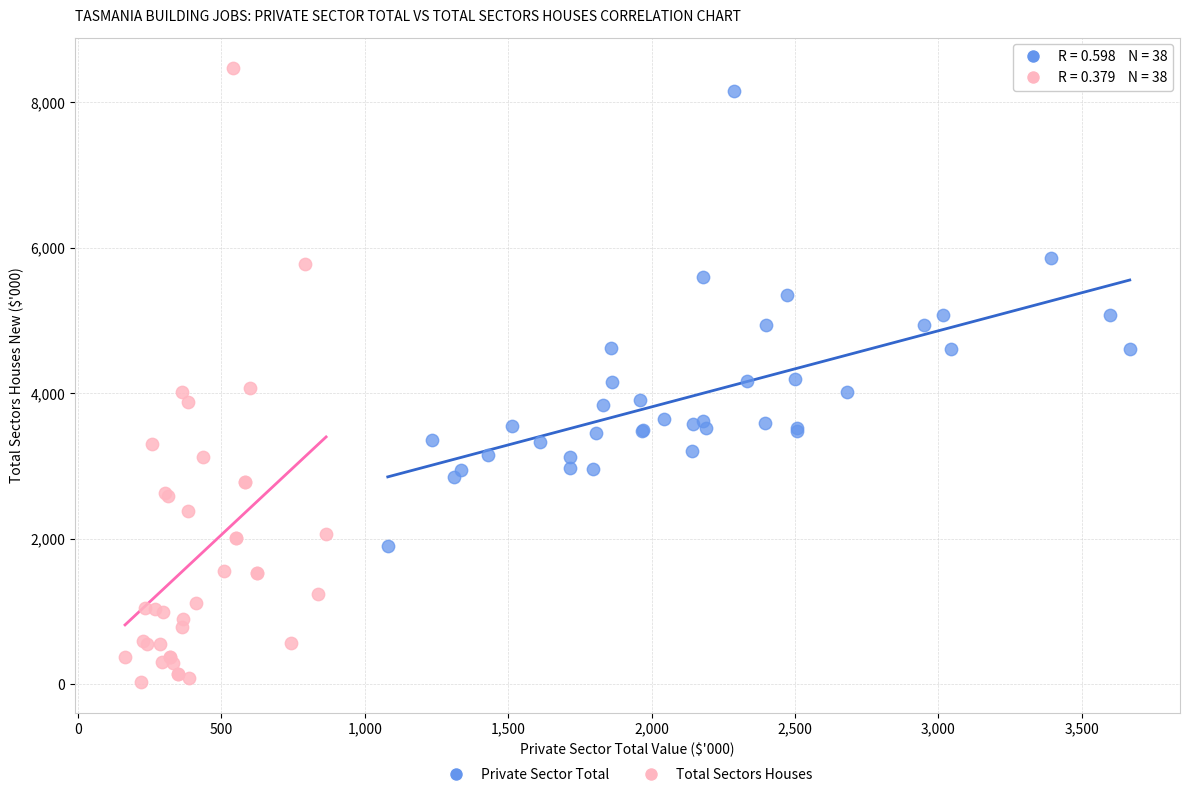

Which series contains the lowest Y value?

Total Sectors Houses